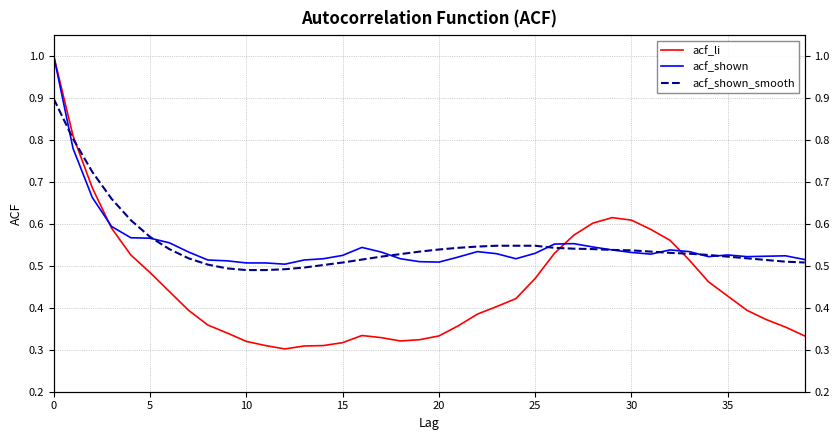

What is the lowest value of the acf_shown_smooth series?

0.5